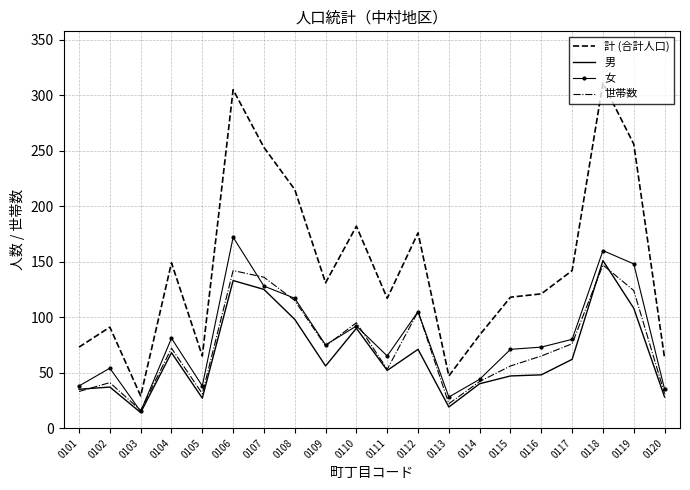

True or false: 女 and 計 (合計人口) cross at least once.

False